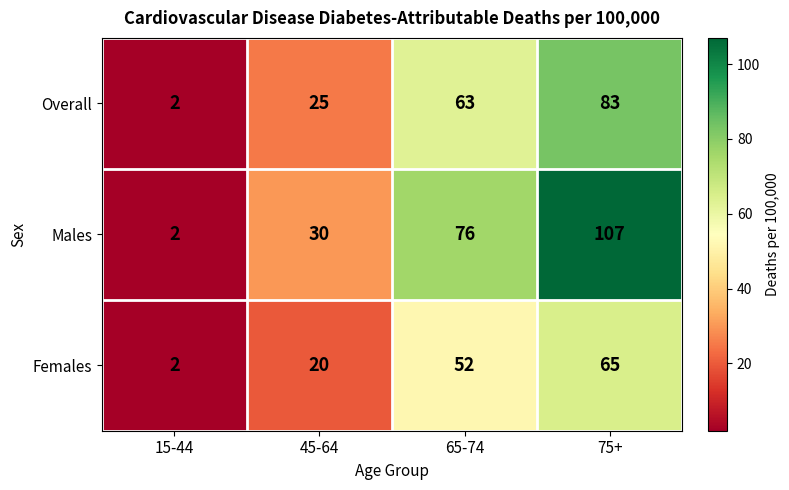

At 65-74, list the series in order from largest to smallest.

Males, Overall, Females